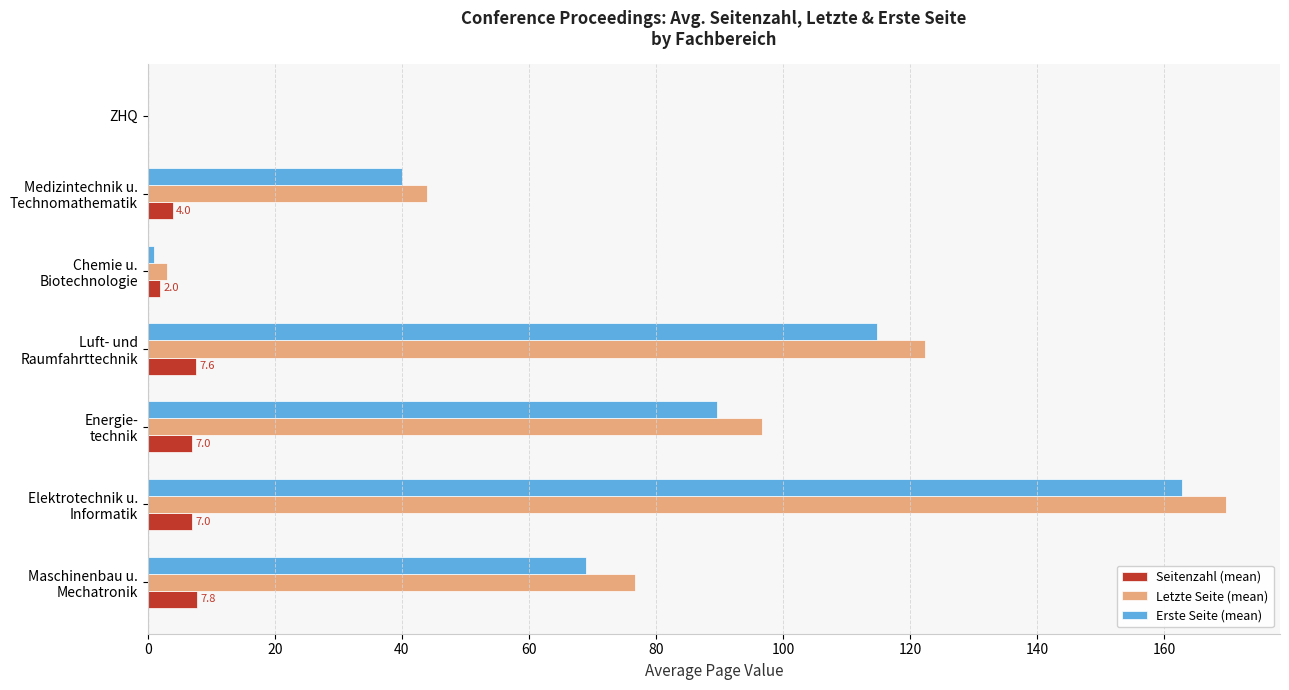

Count the number of categories in the chart.

7